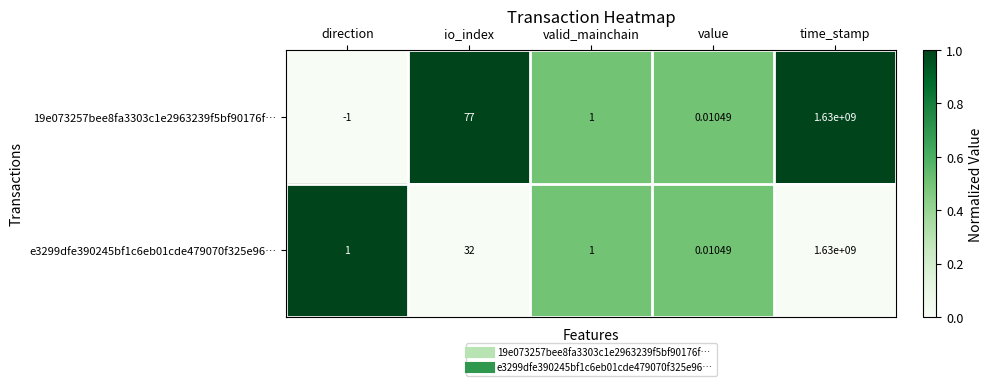

List the labels in order of 19e073257bee8fa3303c1e2963239f5bf90176f… value, smallest first.

direction, value, valid_mainchain, io_index, time_stamp